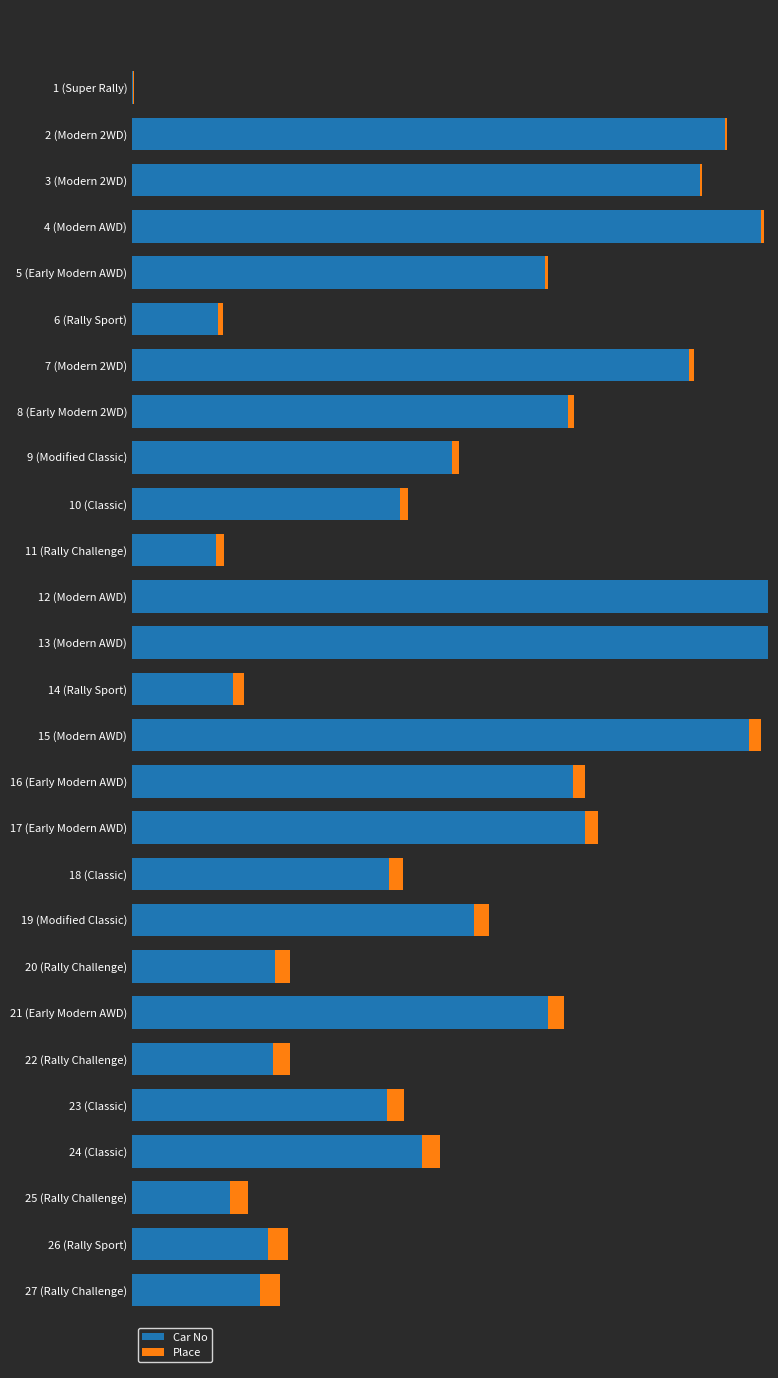

How many bars are there in total?

54